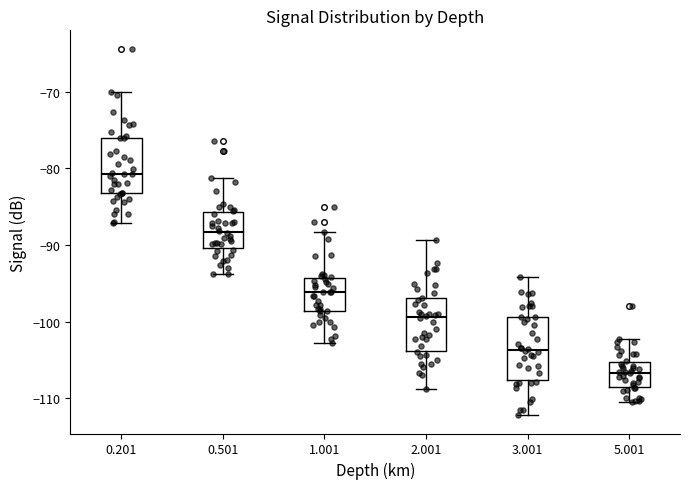

Reading left to right, transcribe this box plot: for each box, give where its median line is, the range the box spans, and where its two whiskers end, as read against the y-axis. The values are not printed on the chart, so give them approximately, as read against the axis.

0.201: median -81, box -83 to -76, whiskers -87 to -70
0.501: median -88, box -90 to -86, whiskers -94 to -81
1.001: median -96, box -99 to -94, whiskers -103 to -88
2.001: median -99, box -104 to -97, whiskers -109 to -89
3.001: median -104, box -108 to -99, whiskers -112 to -94
5.001: median -107, box -109 to -105, whiskers -110 to -102